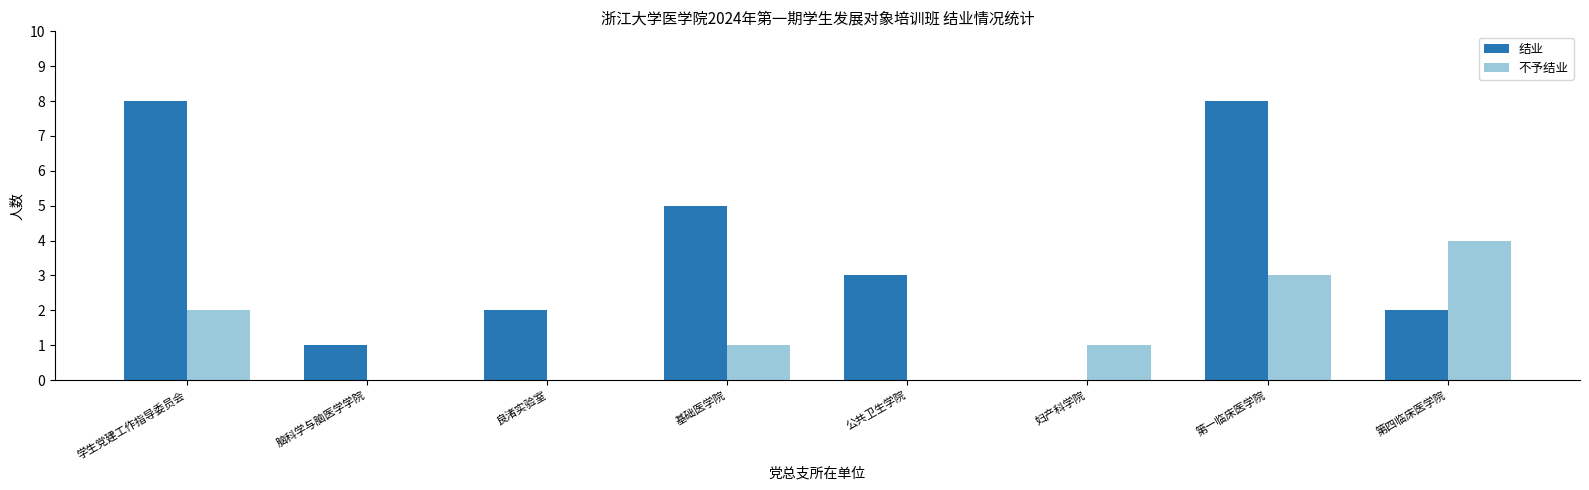

What is the sum of all 结业 values?

29